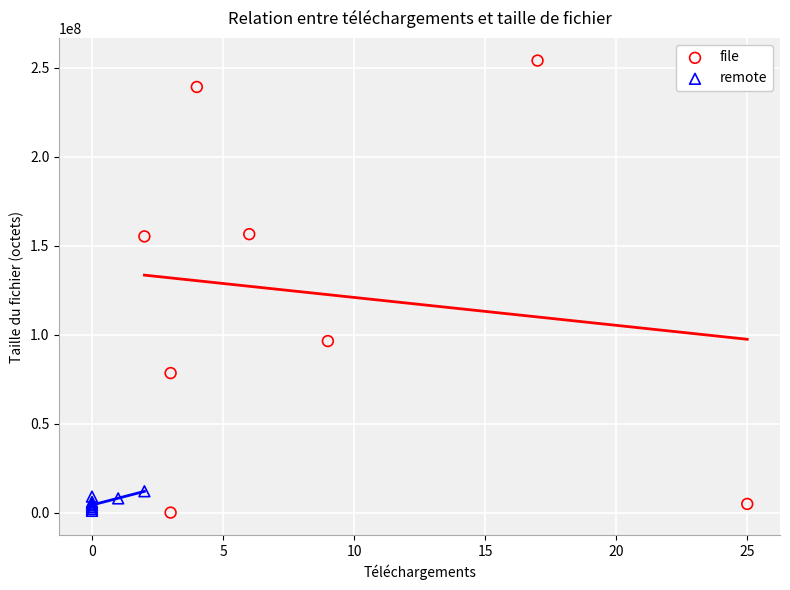

Which series has the widest spread of Y values?

file